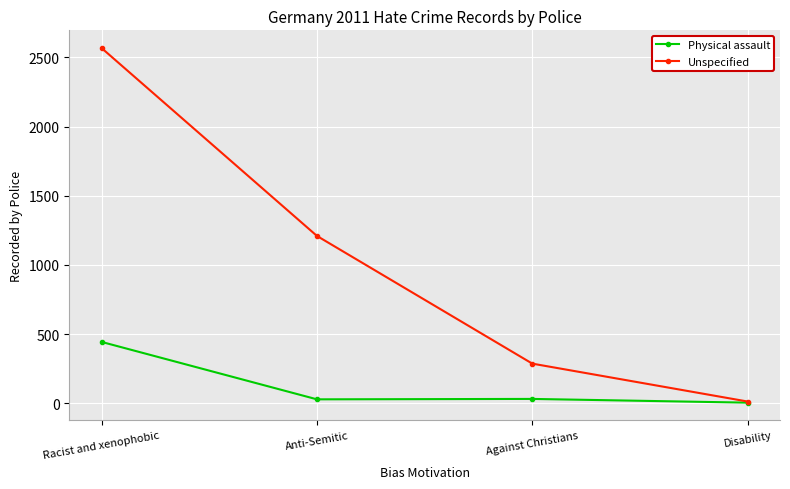

What is the label of the 4th point from the left?

Disability